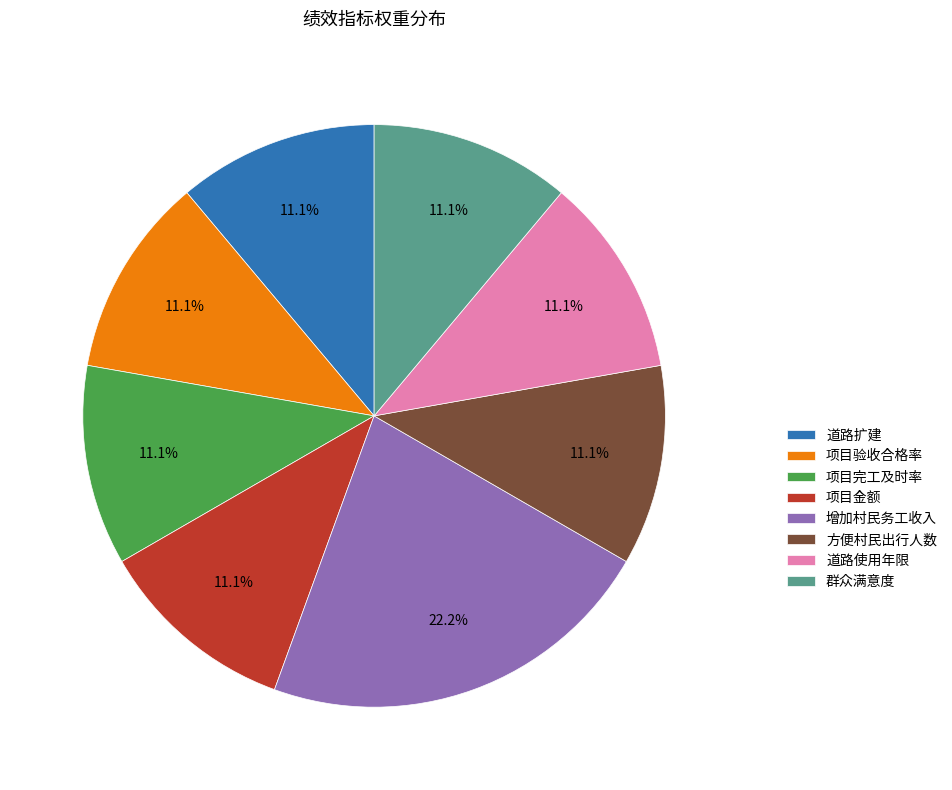

Count the number of slices in the pie.

8